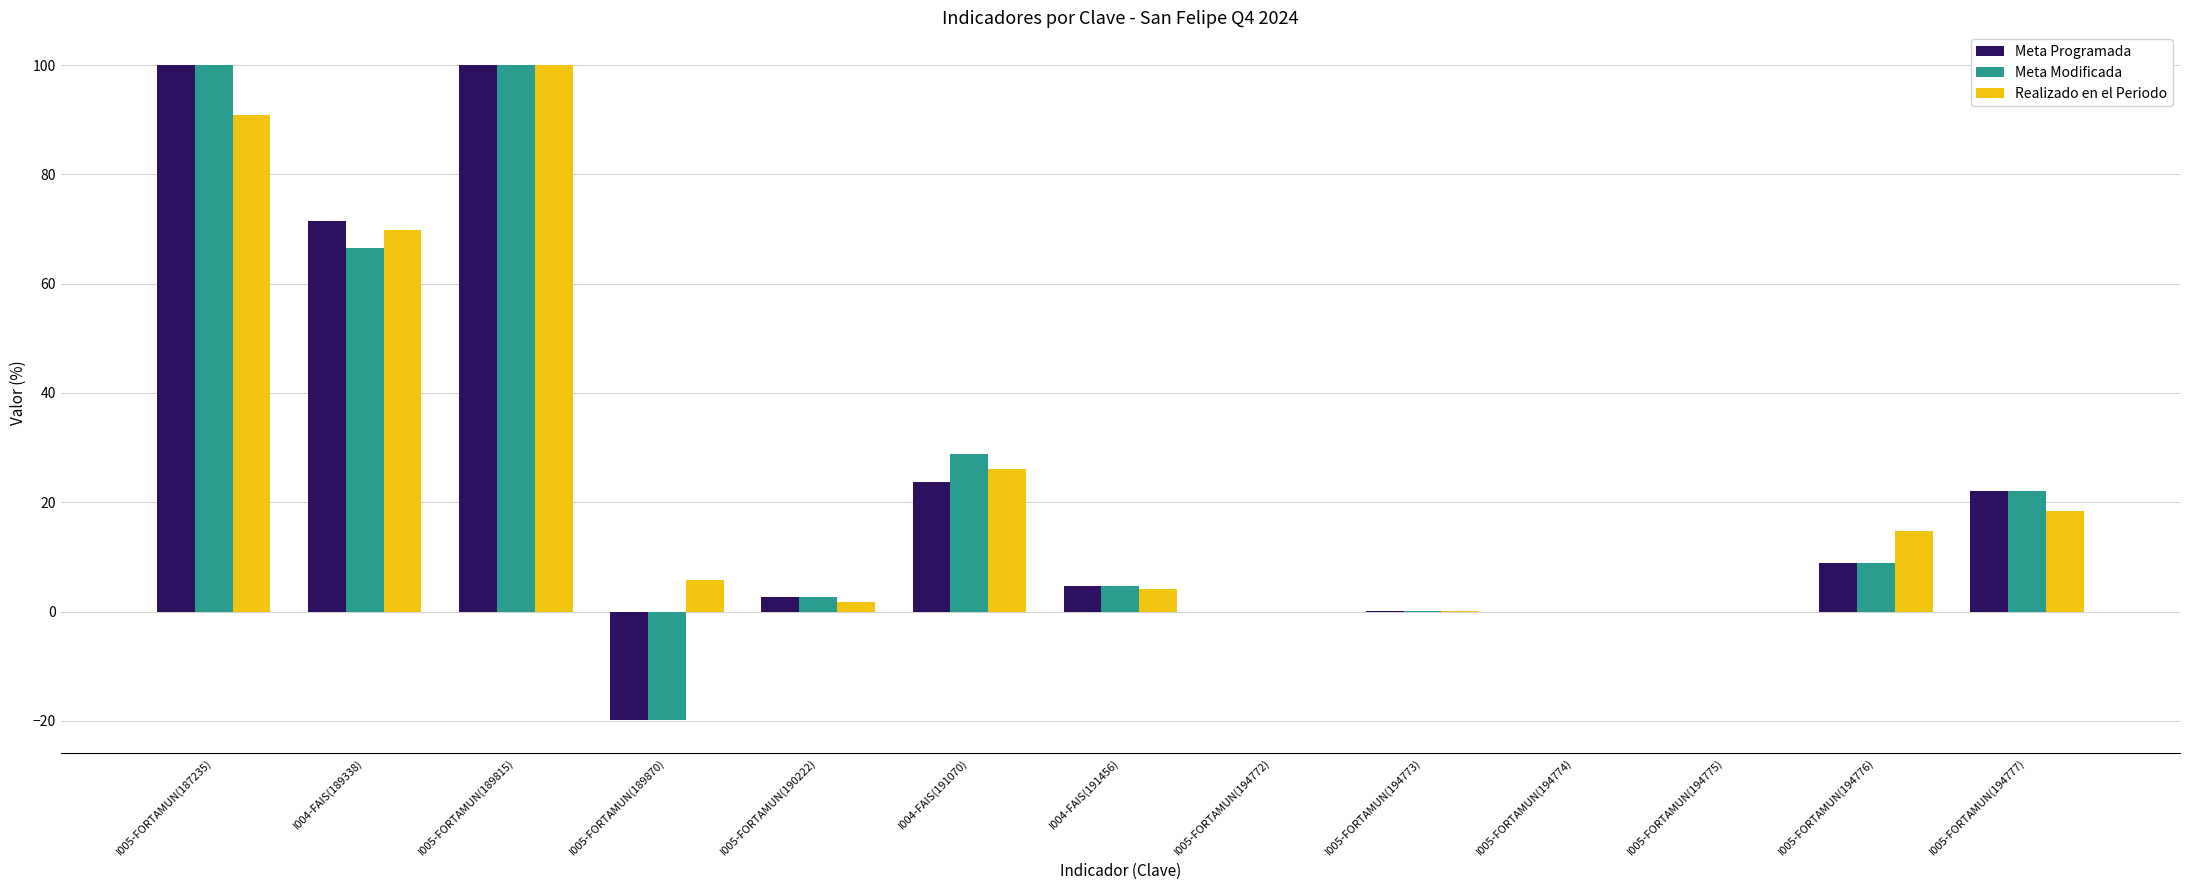

At which label does Realizado en el Periodo reach its peak?

I005-FORTAMUN(189815)